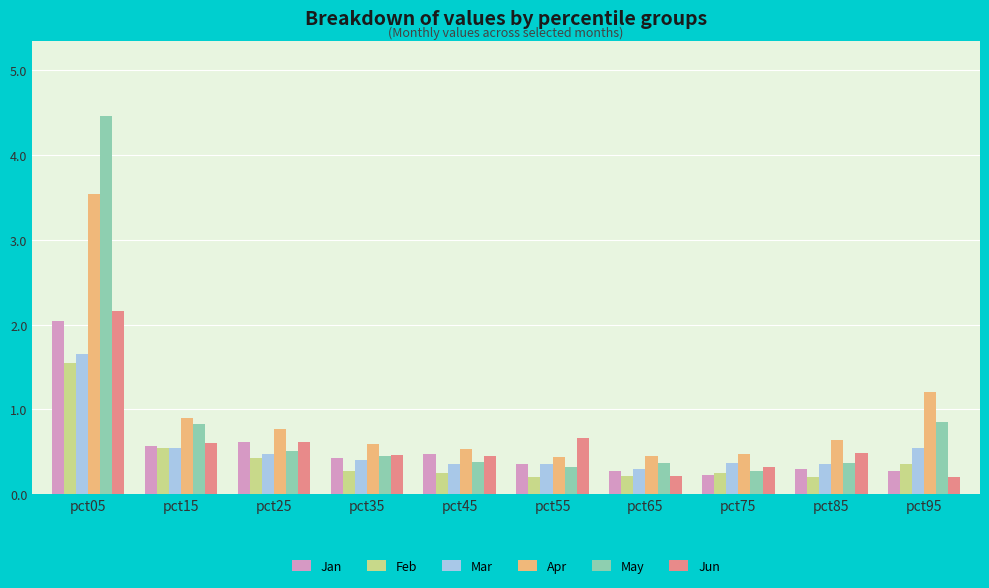

What is the difference between the highest and lowest values at pct35?

0.3